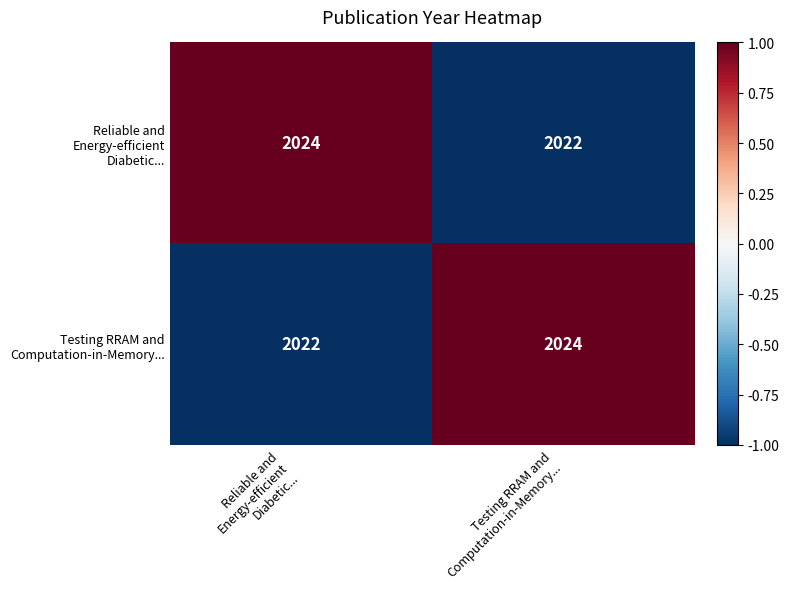

Count the number of data series in this chart.

2